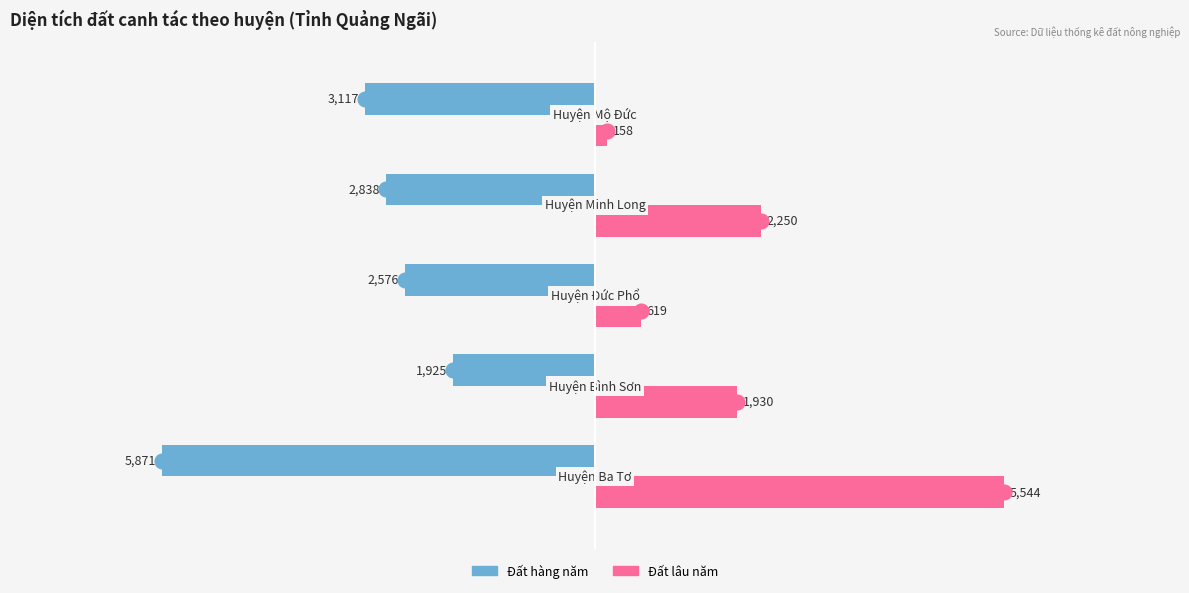

Rank the series by their average value, from lowest to highest.

Đất hàng năm, Đất lâu năm